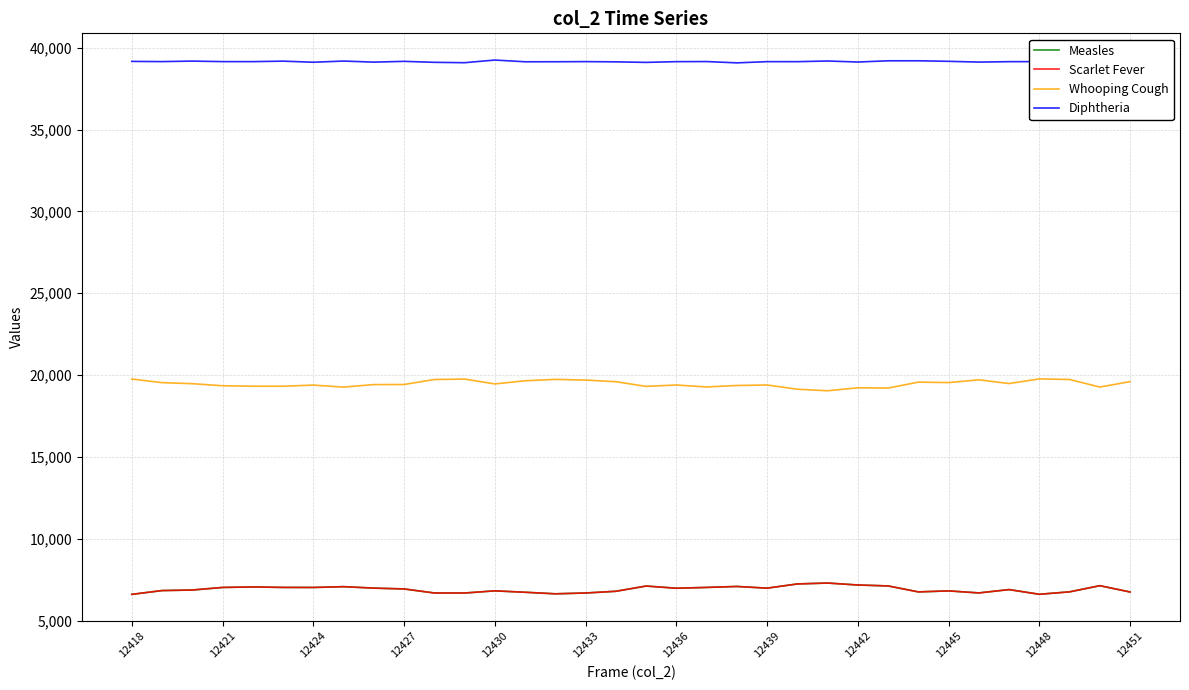

Is it true that Scarlet Fever equals 6693 at 12433?

True